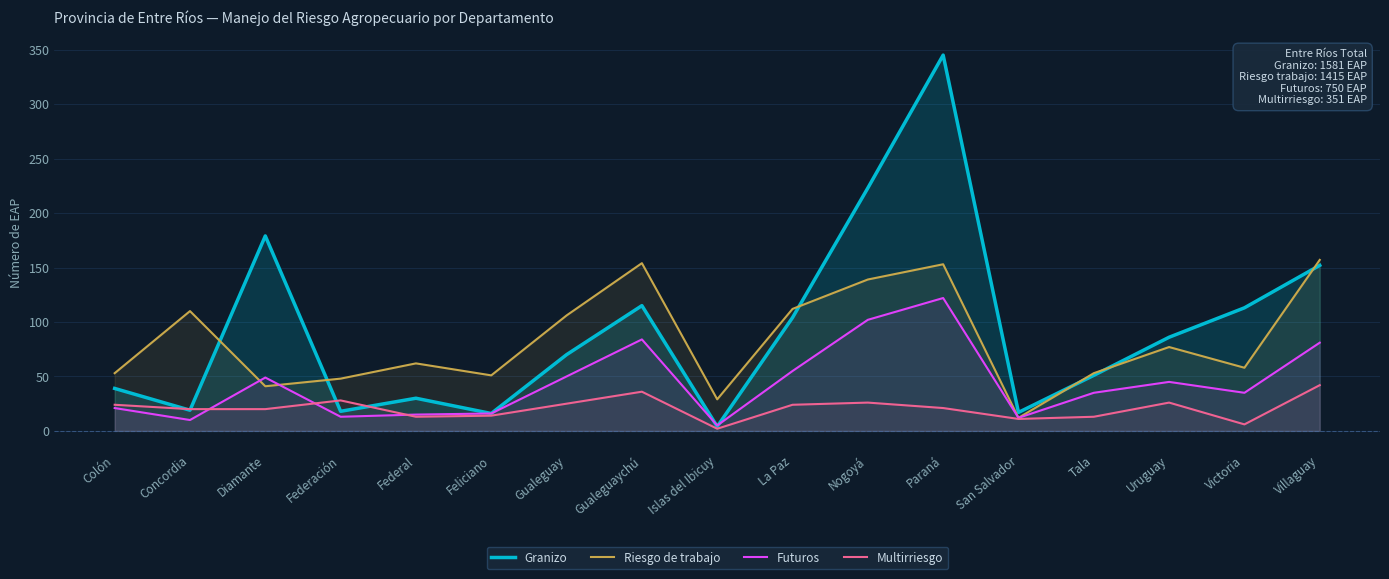

At Nogoyá, list the series in order from smallest to largest.

Multirriesgo, Futuros, Riesgo de trabajo, Granizo